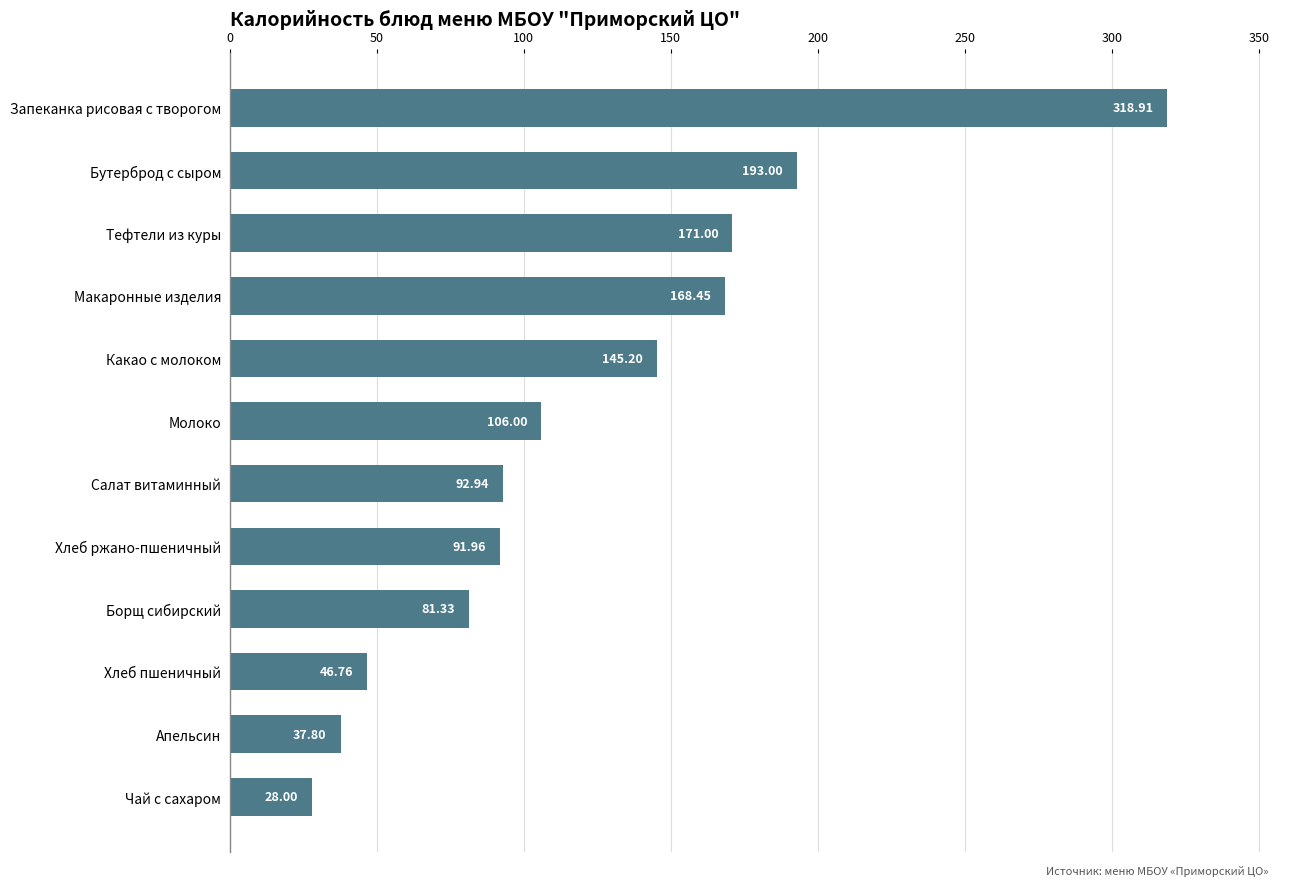

How many categories are shown in the chart?

12